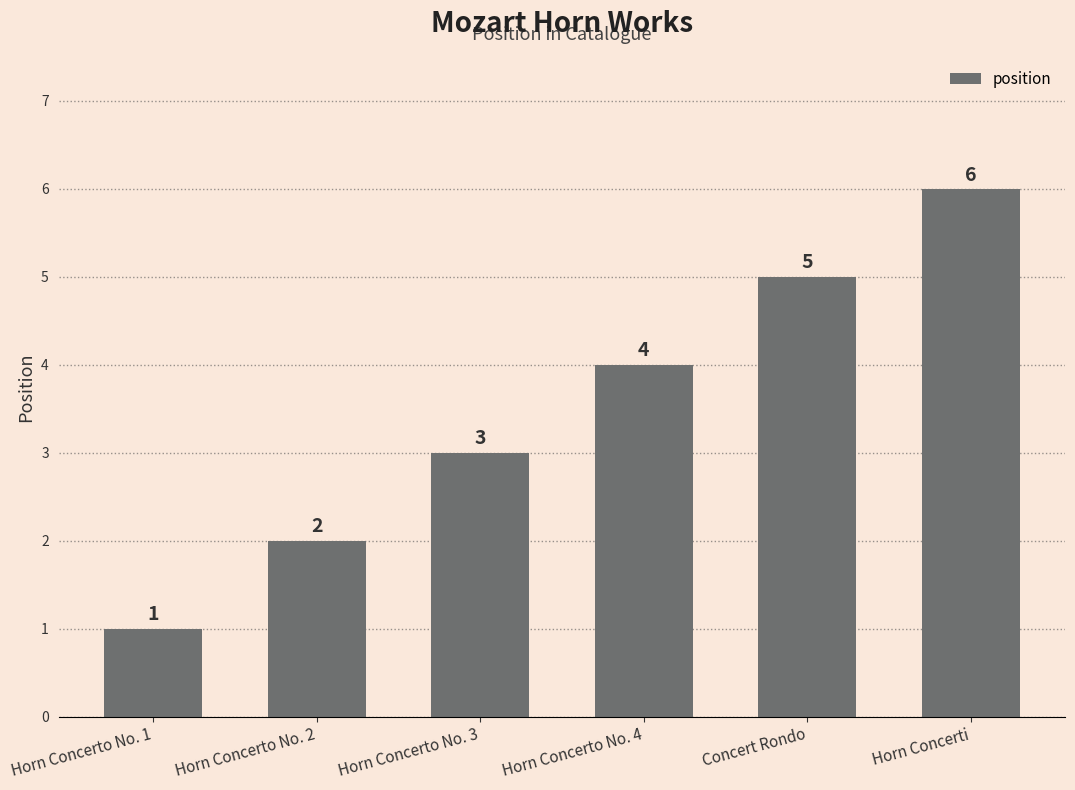

What is the minimum value shown in the chart?

1